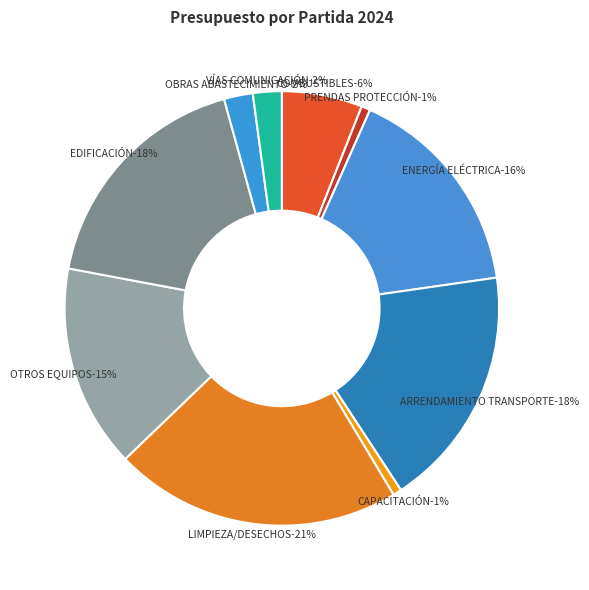

Which category has the smallest portion of the pie?

SERVICIOS DE CAPACITACIÓN